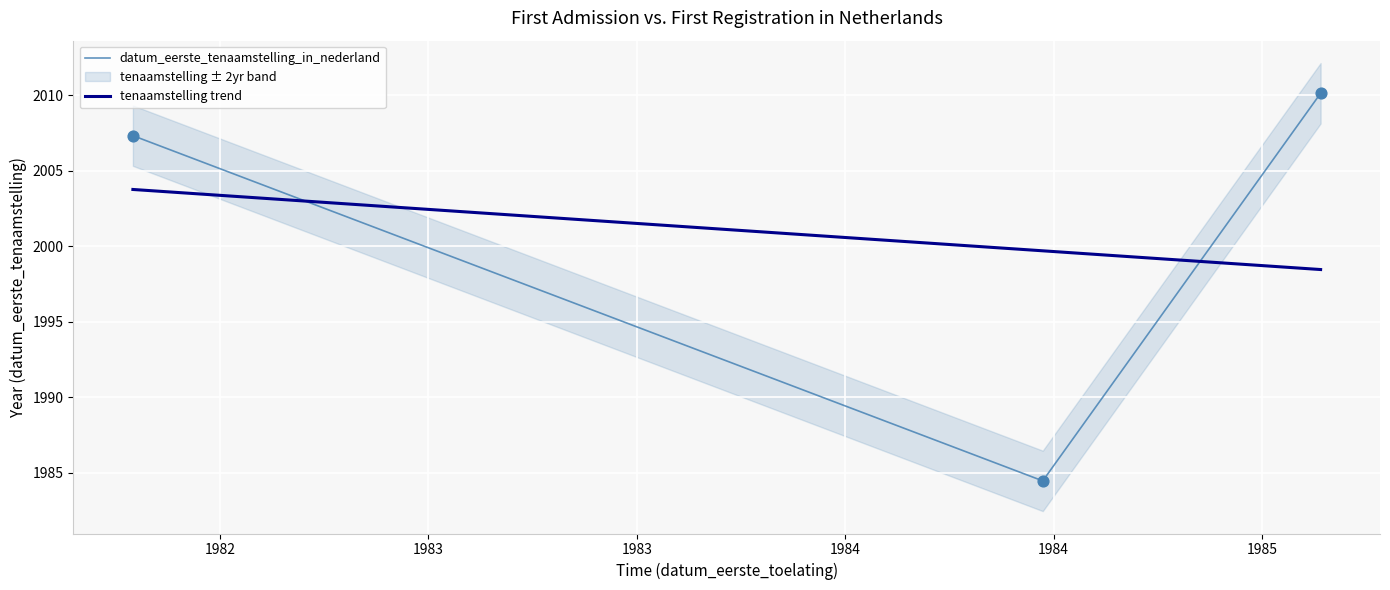

Which series contains the lowest Y value?

datum_eerste_tenaamstelling_in_nederland